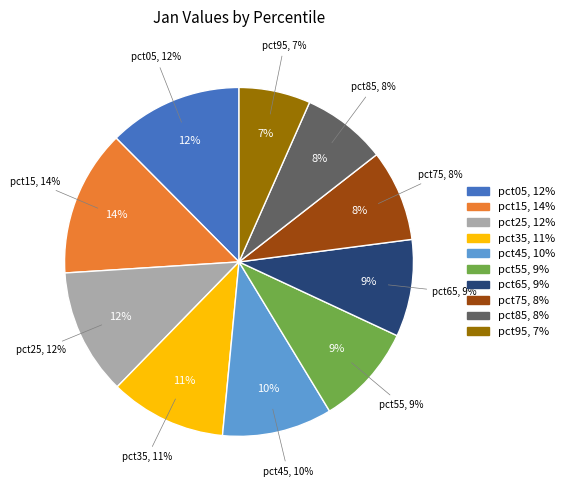

Which category has the smallest portion of the pie?

pct95